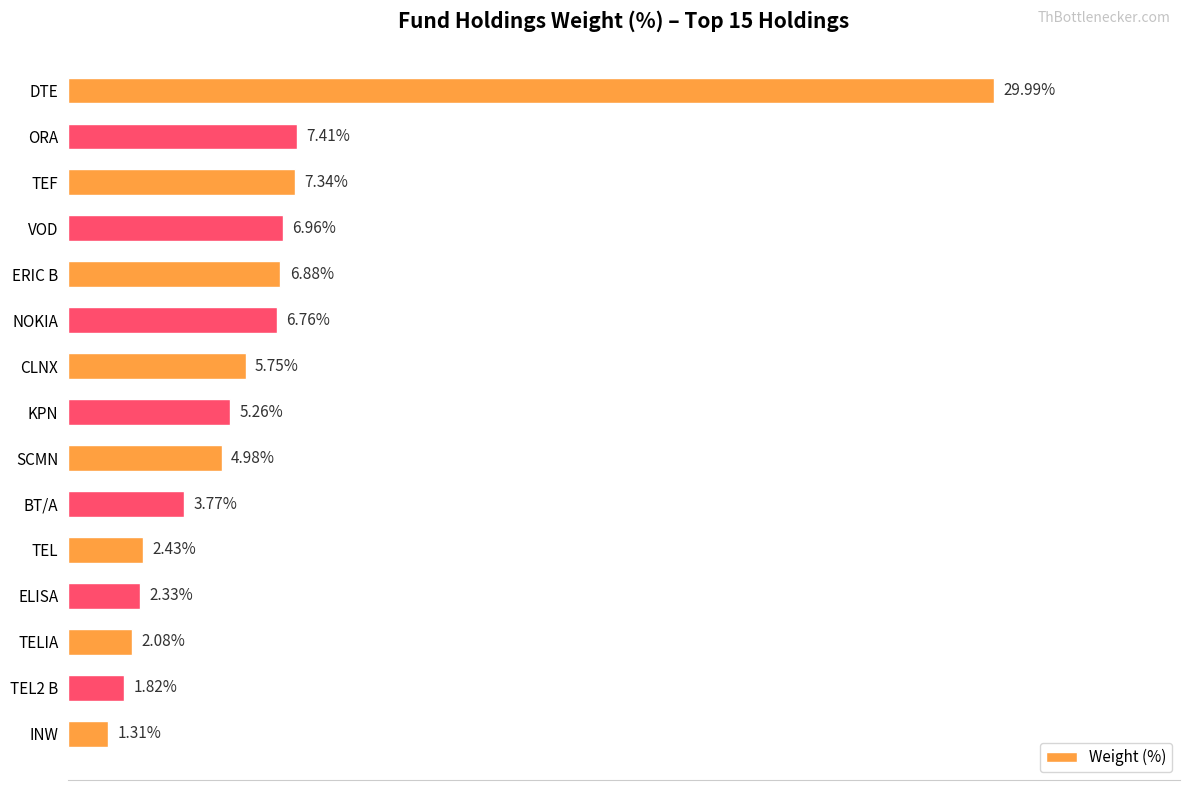

Rank the categories by value from lowest to highest.

INW, TEL2 B, TELIA, ELISA, TEL, BT/A, SCMN, KPN, CLNX, NOKIA, ERIC B, VOD, TEF, ORA, DTE